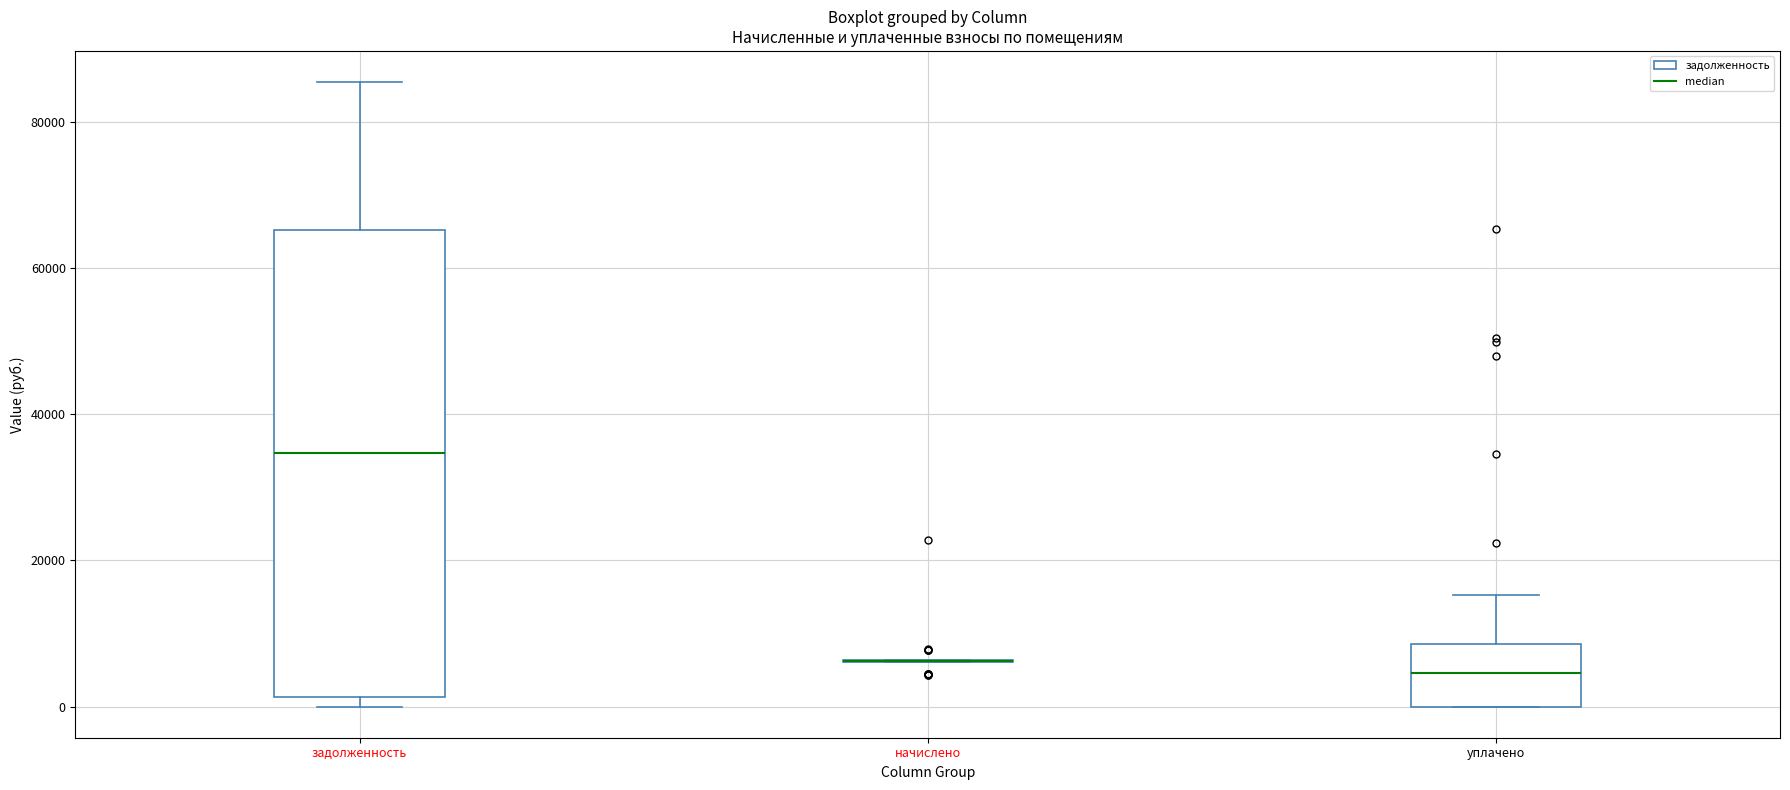

Where does the median line of the box for задолженность sit on the y-axis? The values are not printed on the chart, so give them approximately, as read against the axis.

34000